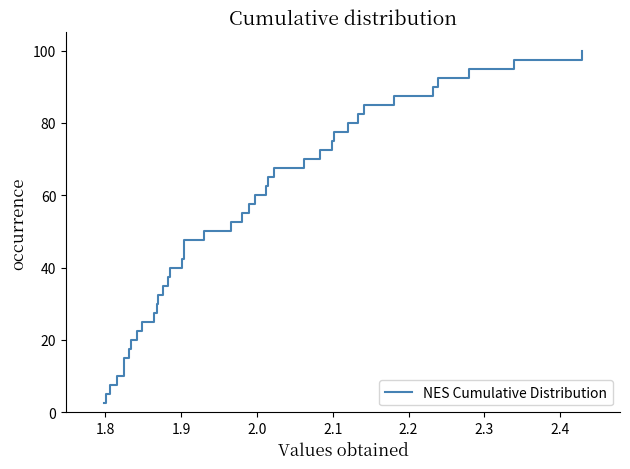

What is the minimum value shown in the chart?

2.5